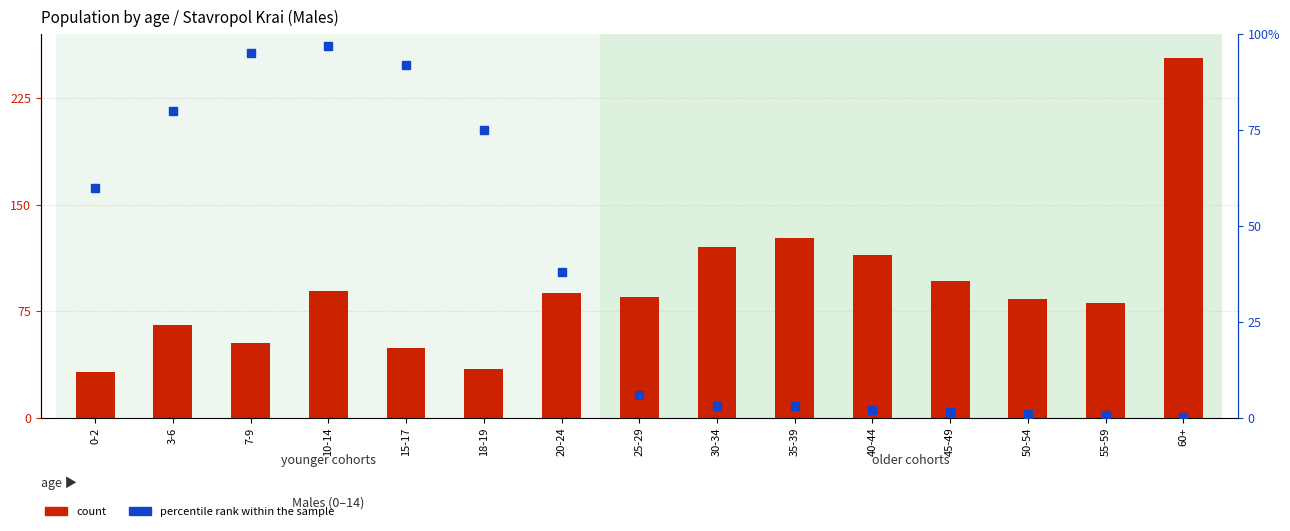

True or false: count has a value of 52459.0 at 7-9.

True